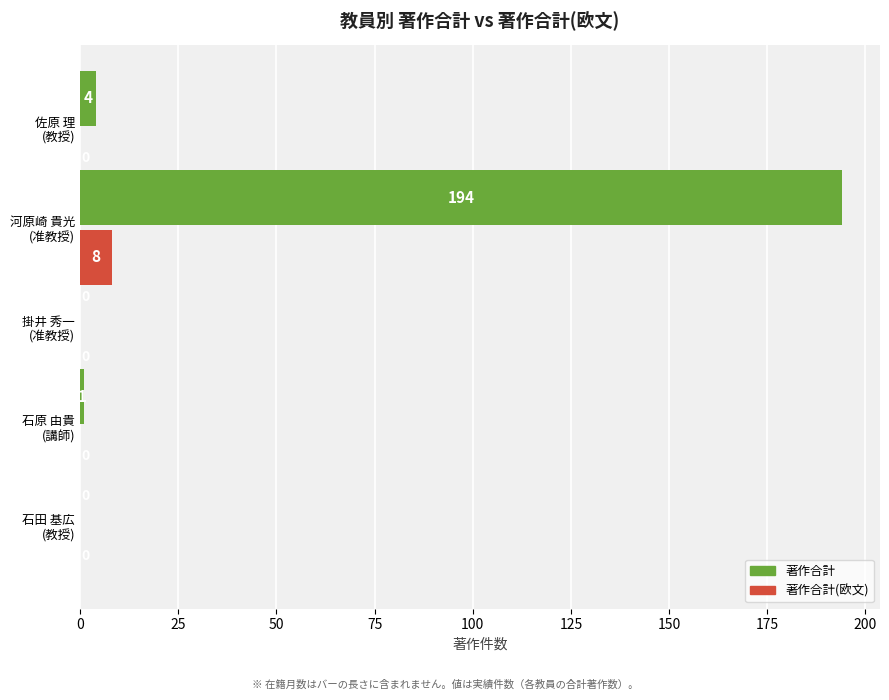

What is the greatest value displayed?

194